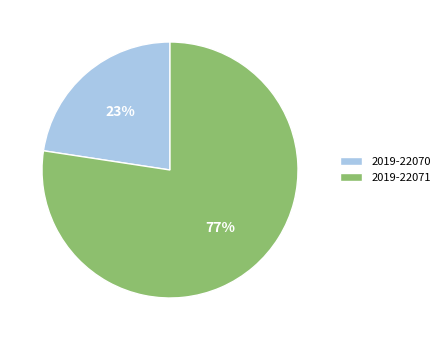

Which category has the smallest portion of the pie?

2019-22070